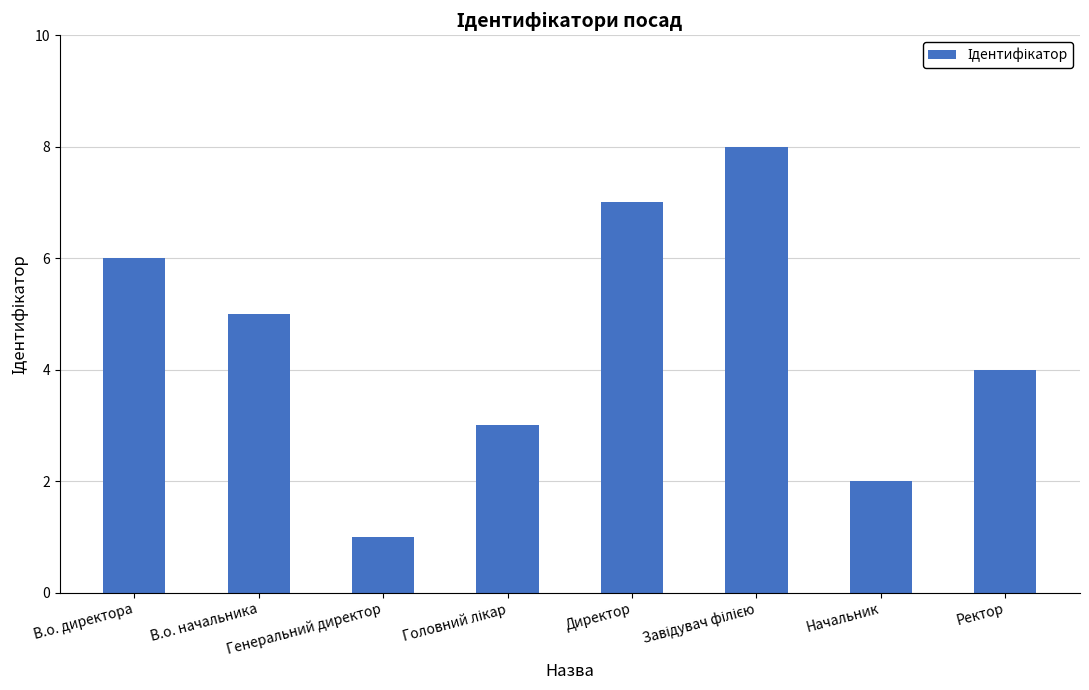

What is the difference between the maximum and minimum values?

7